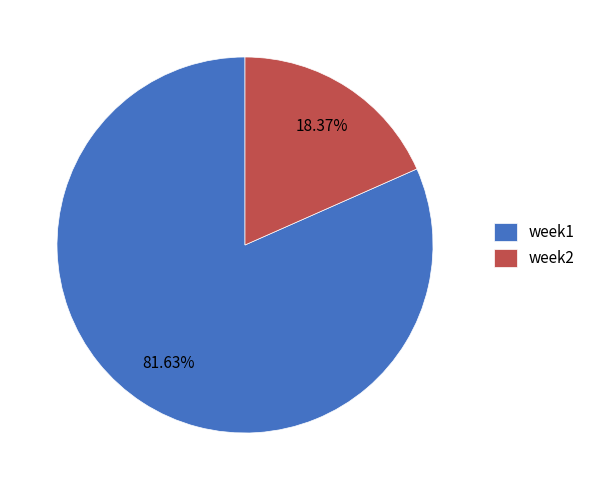

What portion of the pie excludes week1?

18.4%